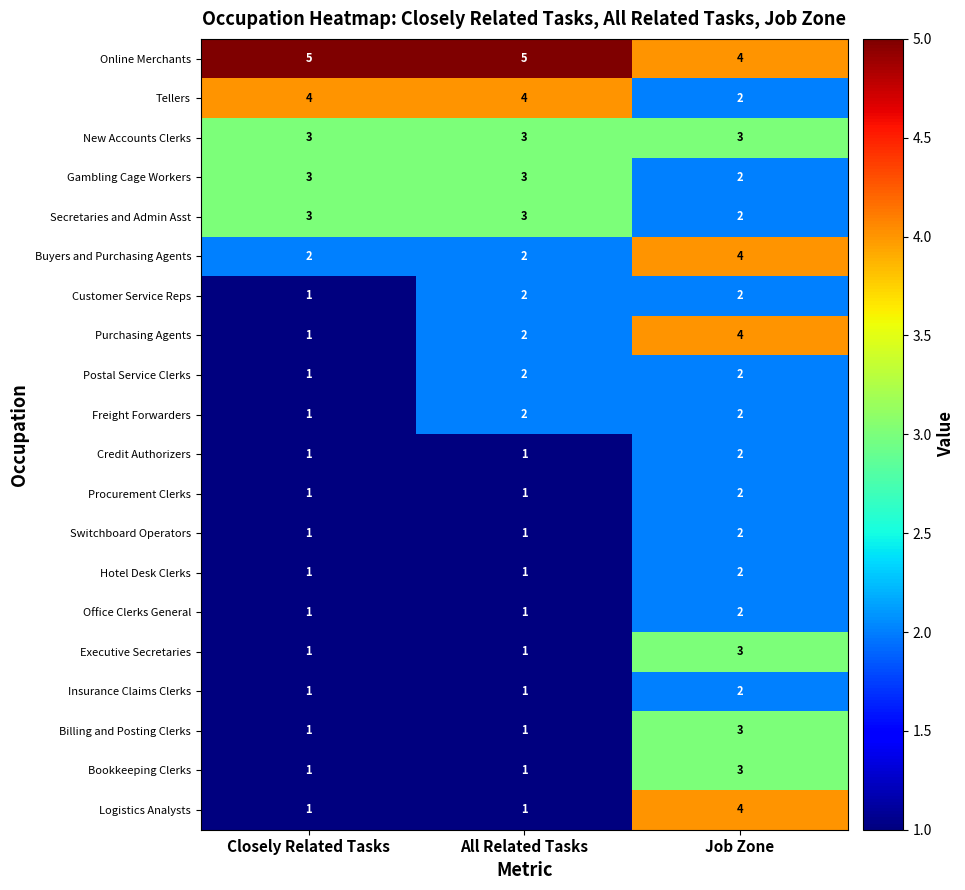

What is the difference between the highest and lowest values at All Related Tasks?

4